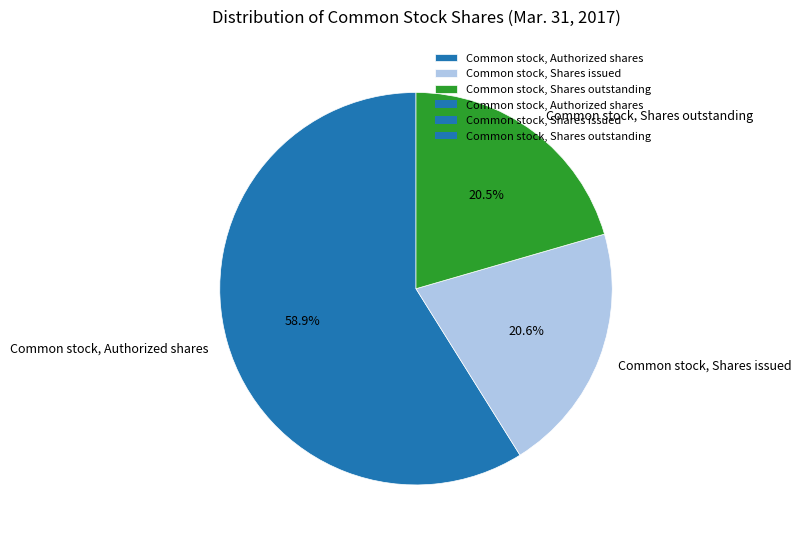

What is the largest slice in the pie chart?

Common stock, Authorized shares